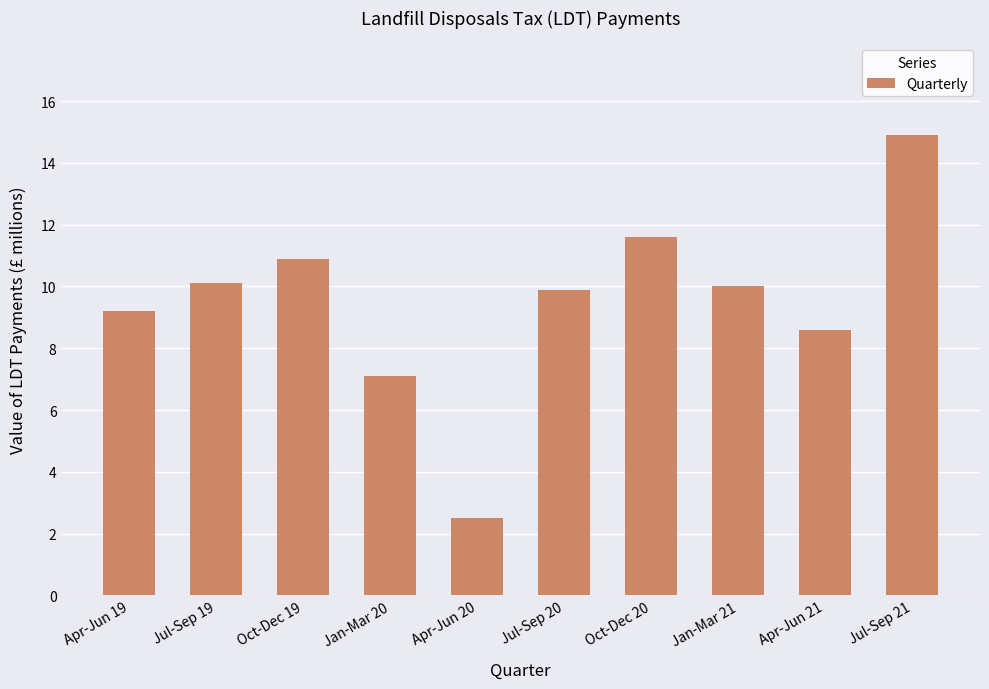

Where does the data first go above 10?

Jul-Sep 19